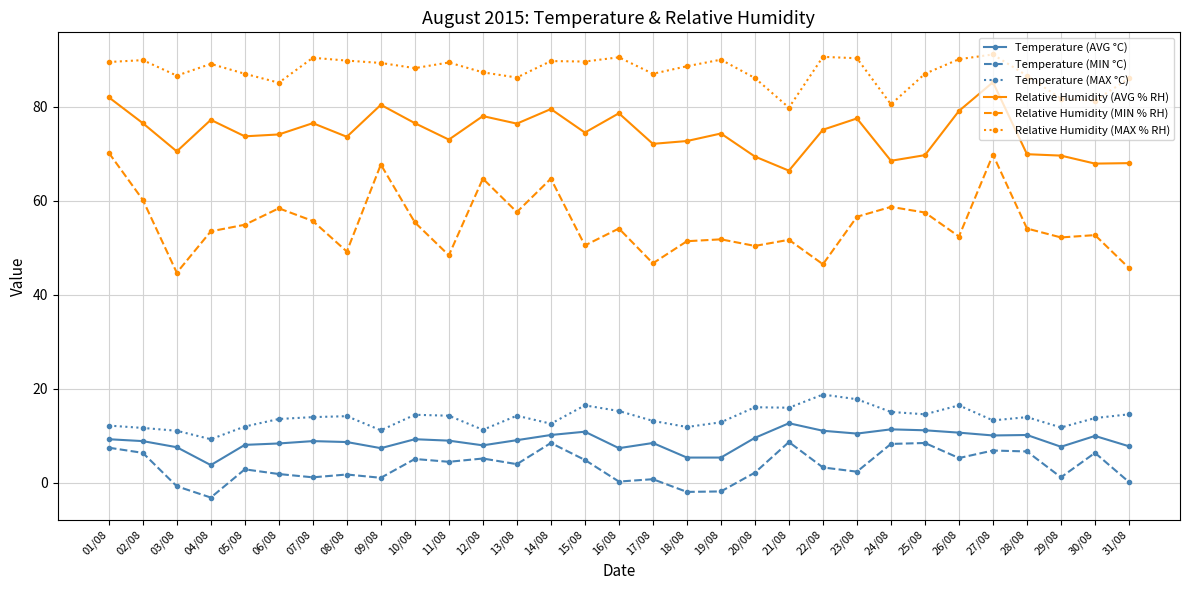

Between 12/08 and 24/08, which series saw the biggest shift?

Relative Humidity (AVG % RH)